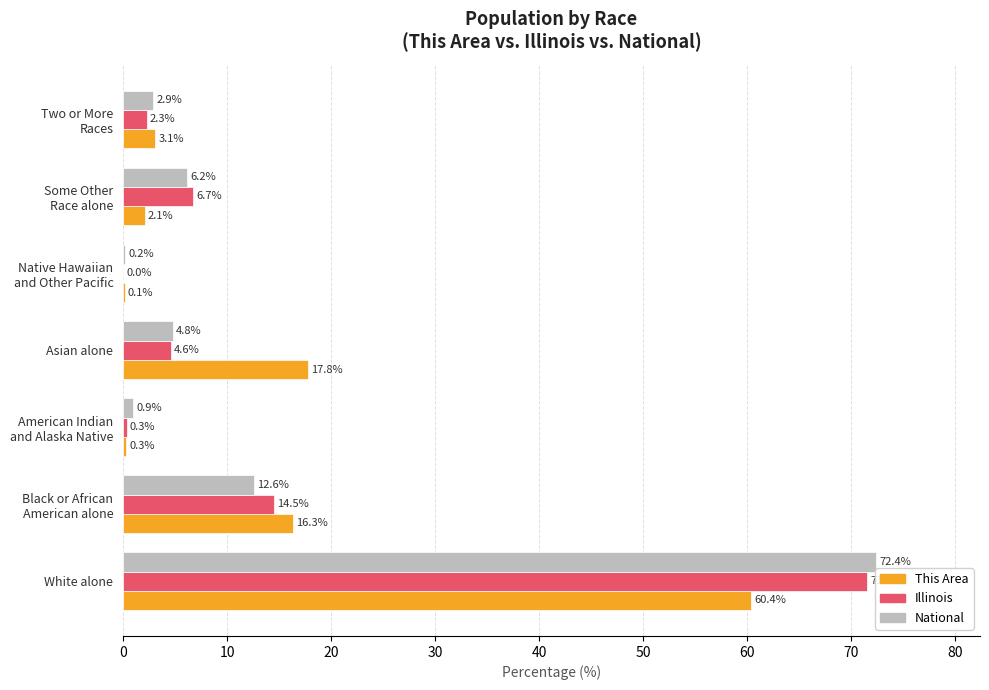

Which category has the highest value in the Illinois series?

White alone